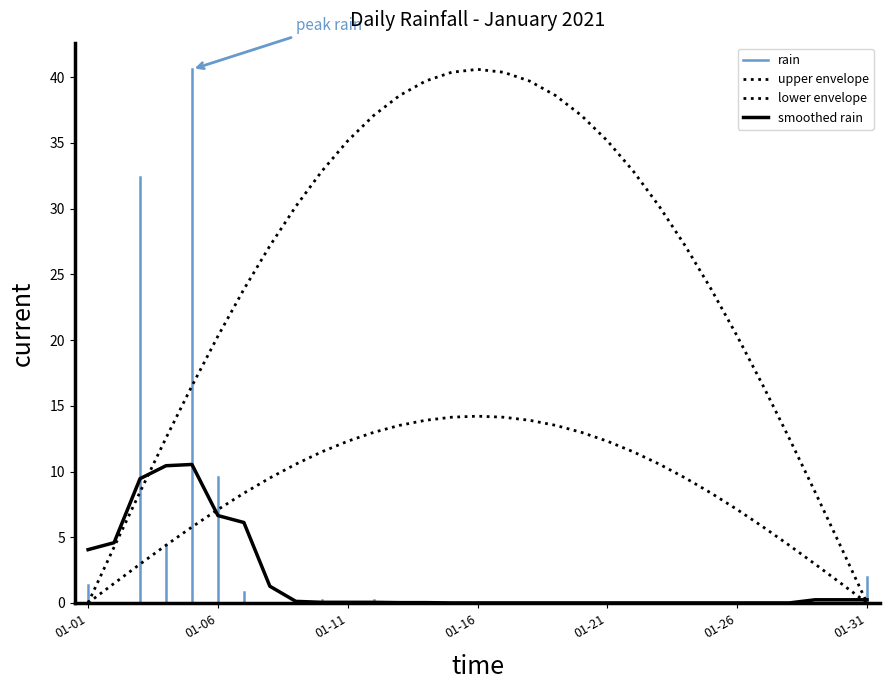

Where is the data nearest to the value 20?

2021-01-06